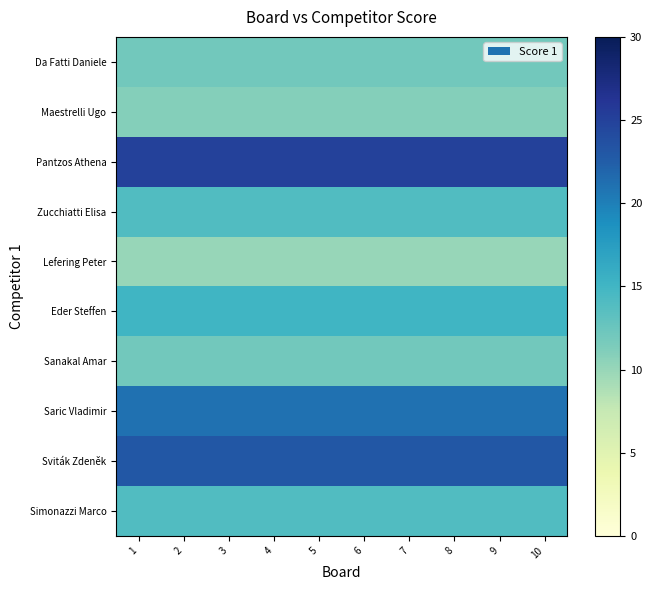

Rank the series at 10 from highest to lowest value.

Pantzos Athena, Sviták Zdeněk, Saric Vladimir, Eder Steffen, Zucchiatti Elisa, Simonazzi Marco, Da Fatti Daniele, Sanakal Amar, Maestrelli Ugo, Lefering Peter